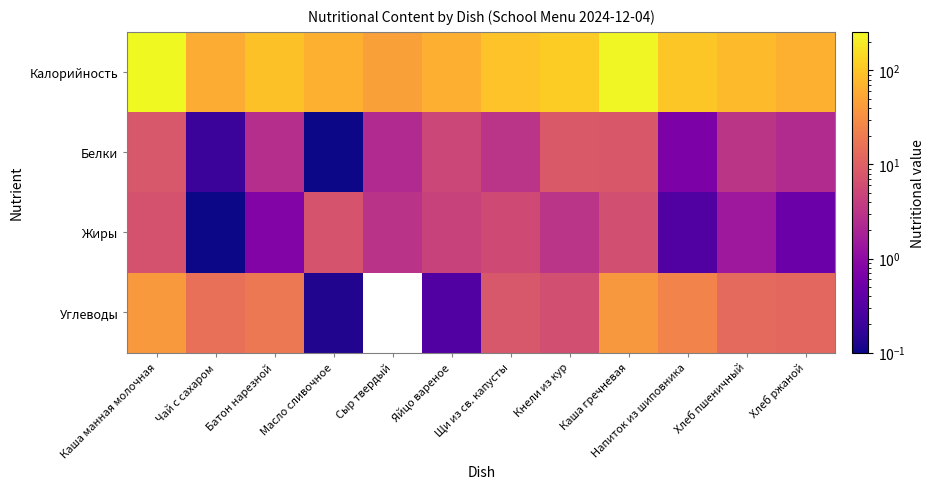

What is the average value of the Жиры series?

3.3